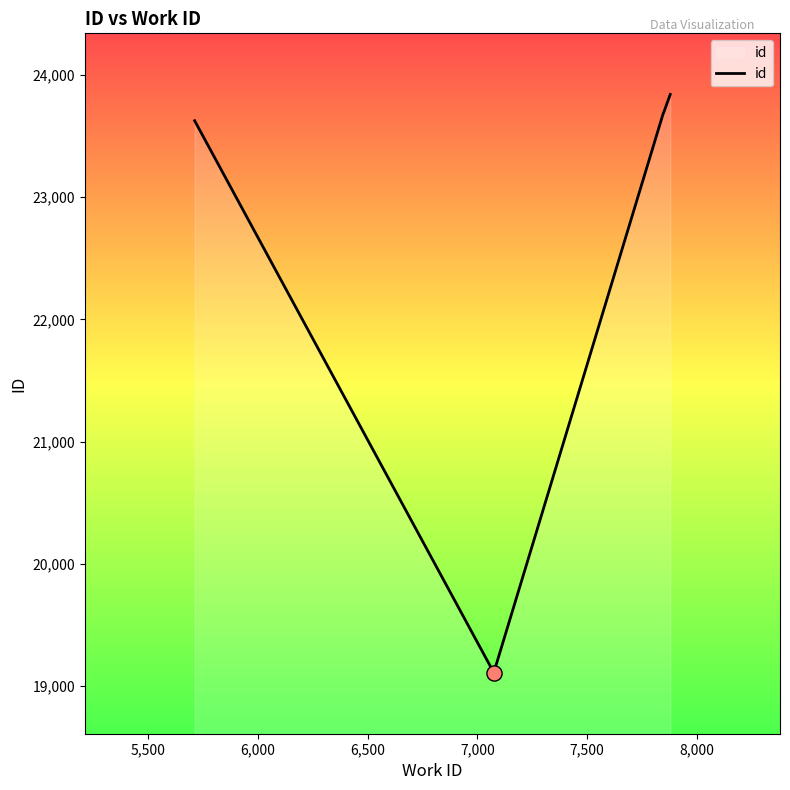

What is the smallest value displayed?

19109